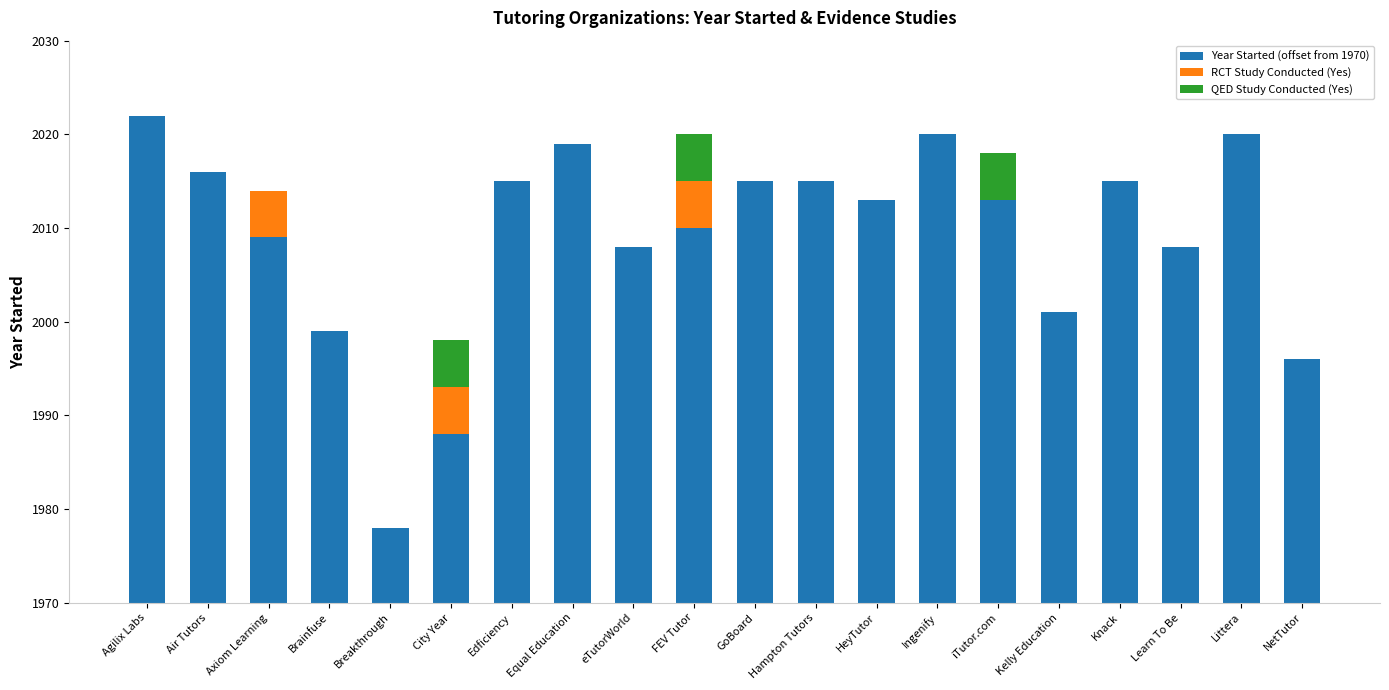

Are the bars grouped side by side (vs. stacked)?

No